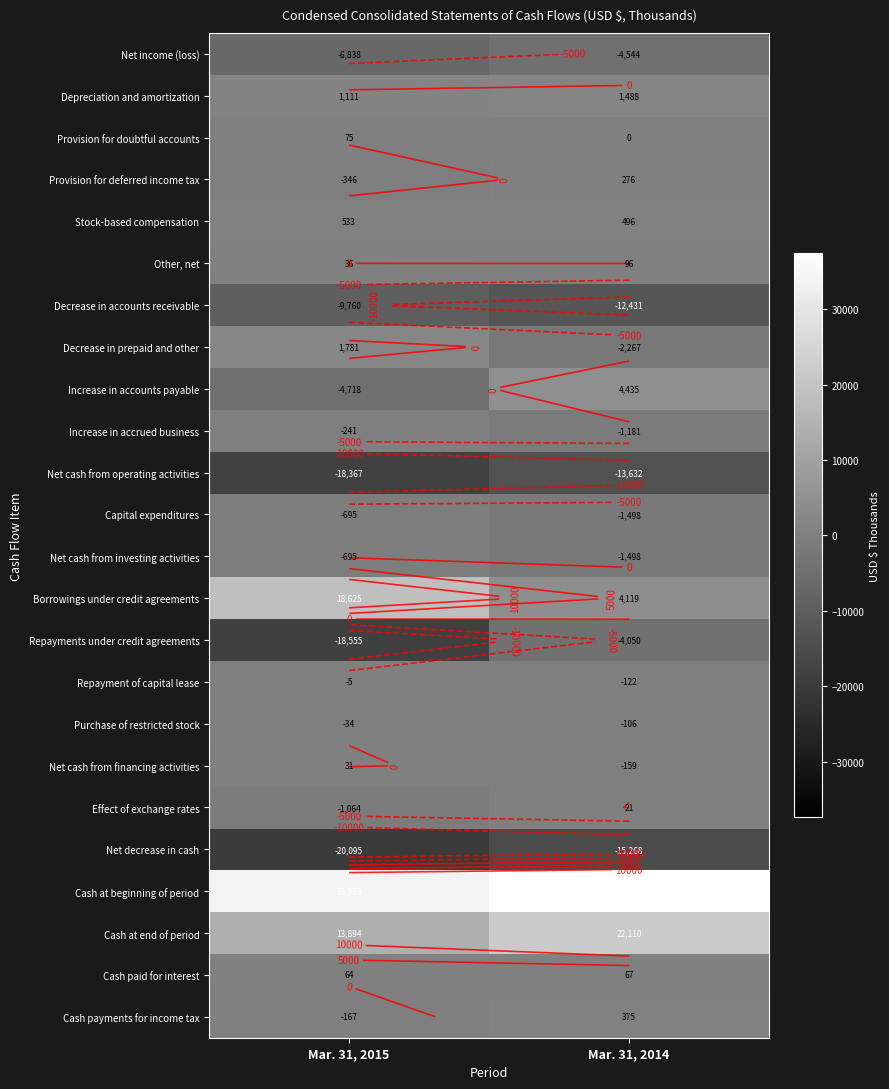

Which category has the highest value in the Stock-based compensation series?

Mar. 31, 2015